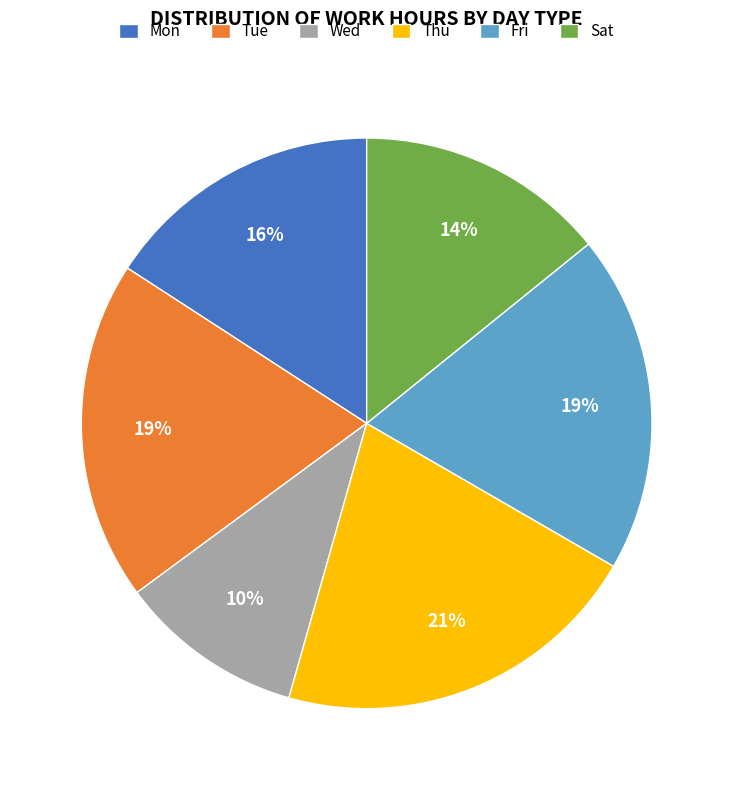

Which category has the biggest portion of the pie?

Thu